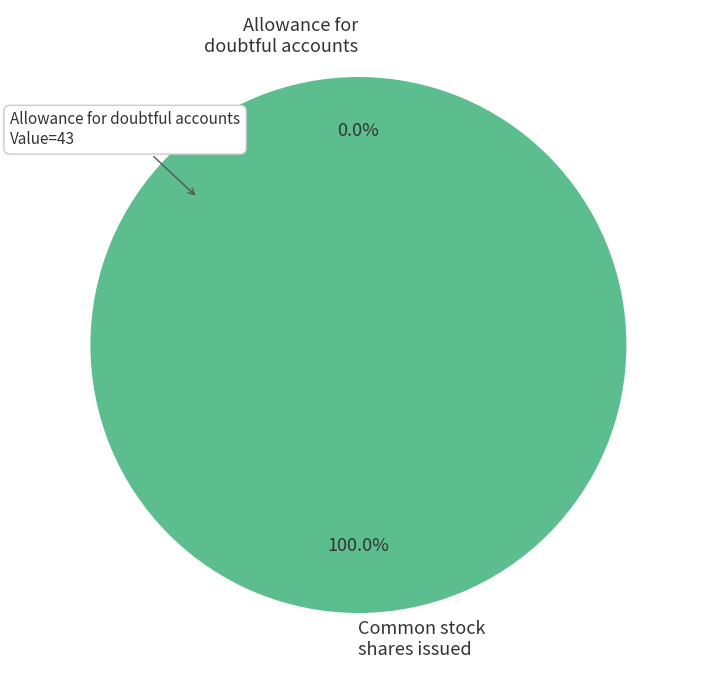

Which slice is the smallest?

Allowance for doubtful accounts receivable